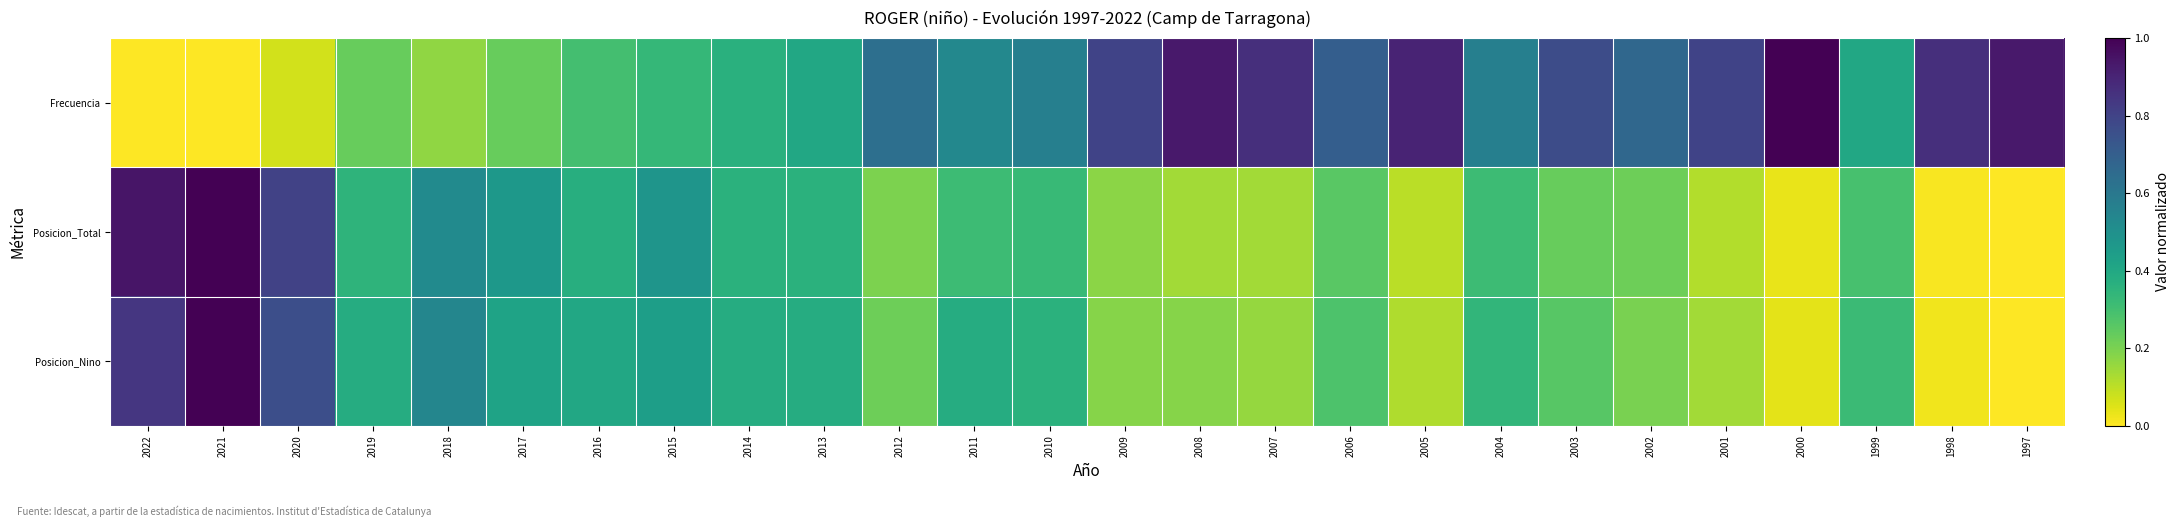

Which series has the widest spread of values?

Frecuencia